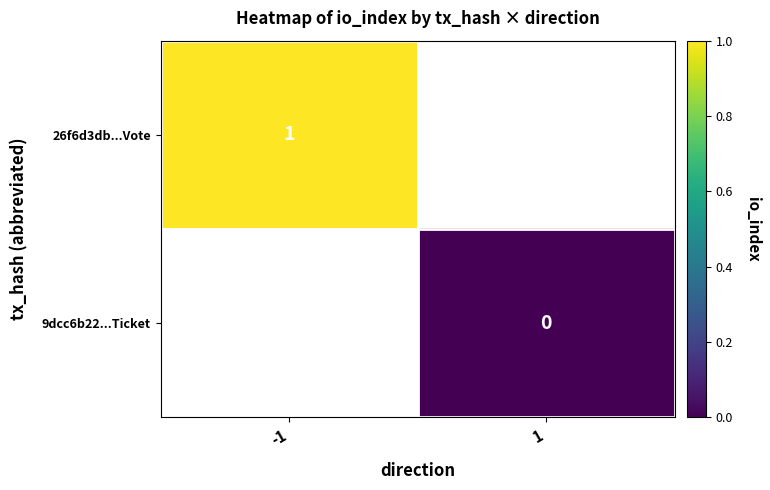

The value of 26f6d3db...Vote at -1 is 1. True or false?

True